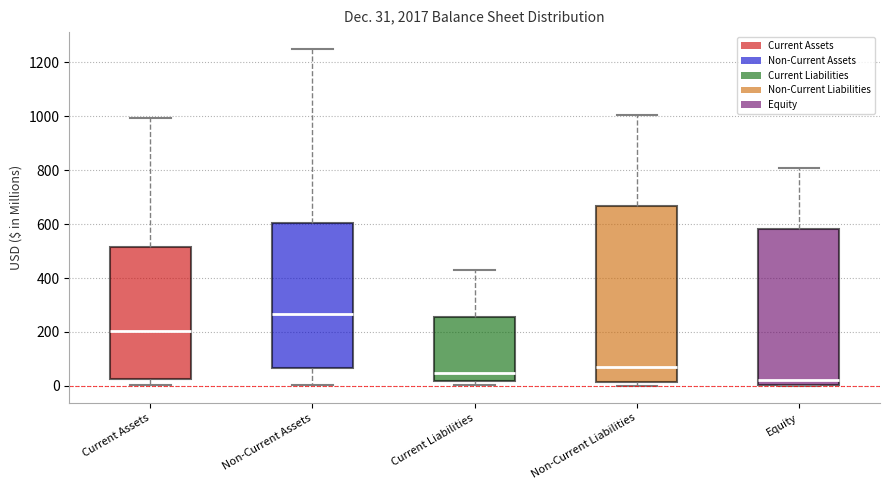

Which box is the tallest, from its lower edge to its upper edge?

Non-Current Liabilities